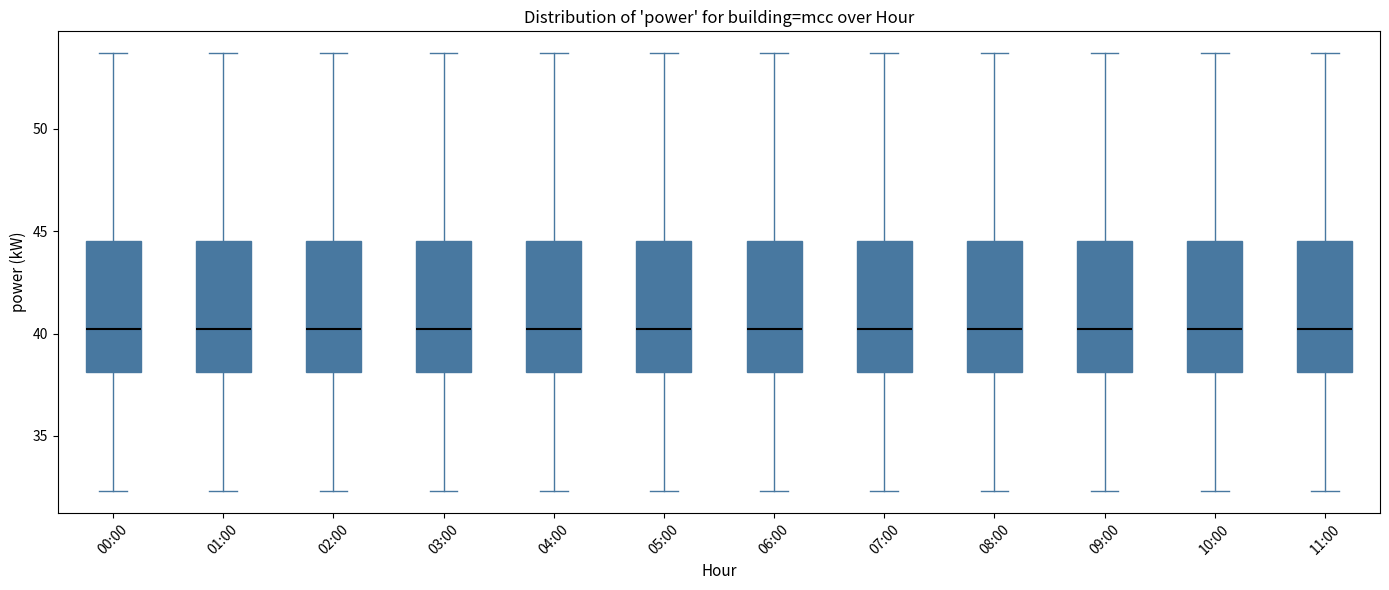

Reading left to right, read every box against the y-axis: the position of its median line, the range the box covers, and the ends of its whiskers. The values are not printed on the chart, so give them approximately, as read against the axis.

00:00: median 40.0, box 38.0 to 44.5, whiskers 32.5 to 53.5
01:00: median 40.0, box 38.0 to 44.5, whiskers 32.5 to 53.5
02:00: median 40.0, box 38.0 to 44.5, whiskers 32.5 to 53.5
03:00: median 40.0, box 38.0 to 44.5, whiskers 32.5 to 53.5
04:00: median 40.0, box 38.0 to 44.5, whiskers 32.5 to 53.5
05:00: median 40.0, box 38.0 to 44.5, whiskers 32.5 to 53.5
06:00: median 40.0, box 38.0 to 44.5, whiskers 32.5 to 53.5
07:00: median 40.0, box 38.0 to 44.5, whiskers 32.5 to 53.5
08:00: median 40.0, box 38.0 to 44.5, whiskers 32.5 to 53.5
09:00: median 40.0, box 38.0 to 44.5, whiskers 32.5 to 53.5
10:00: median 40.0, box 38.0 to 44.5, whiskers 32.5 to 53.5
11:00: median 40.0, box 38.0 to 44.5, whiskers 32.5 to 53.5